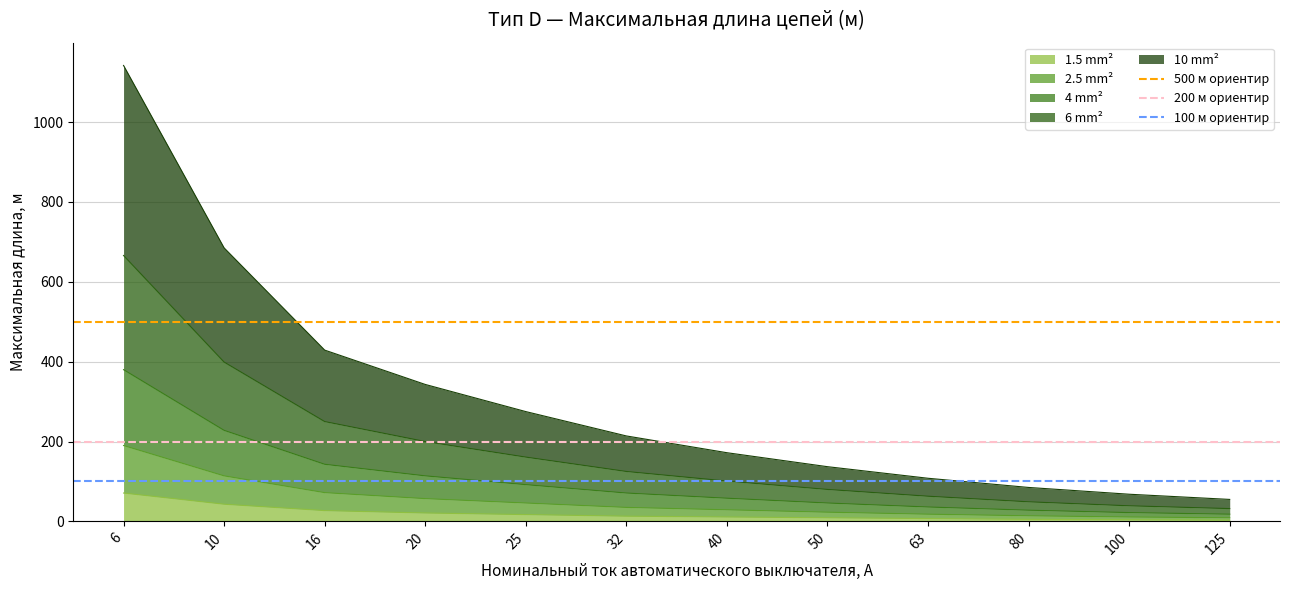

What is the value of the 500 м ориентир point at the 2nd from the left?

500